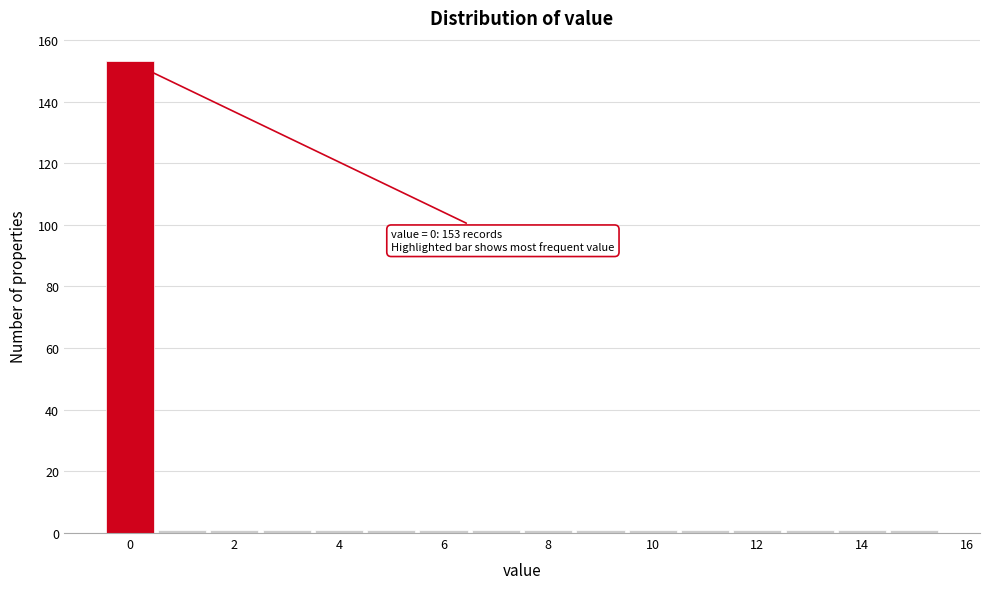

Which range on the x-axis has the tallest bar?

-0.5 to 0.5